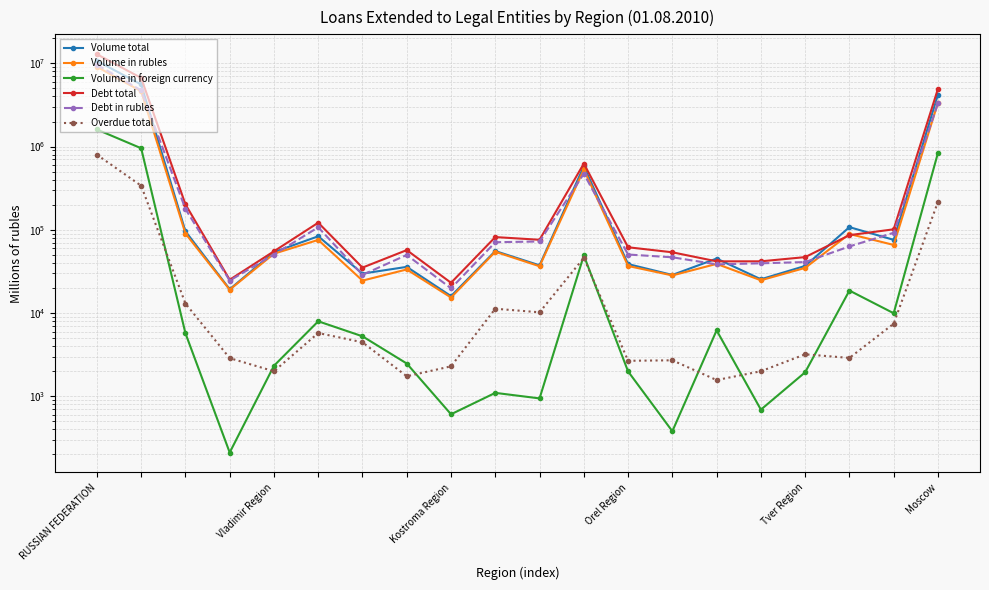

True or false: Debt total and Volume total intersect in this chart.

True